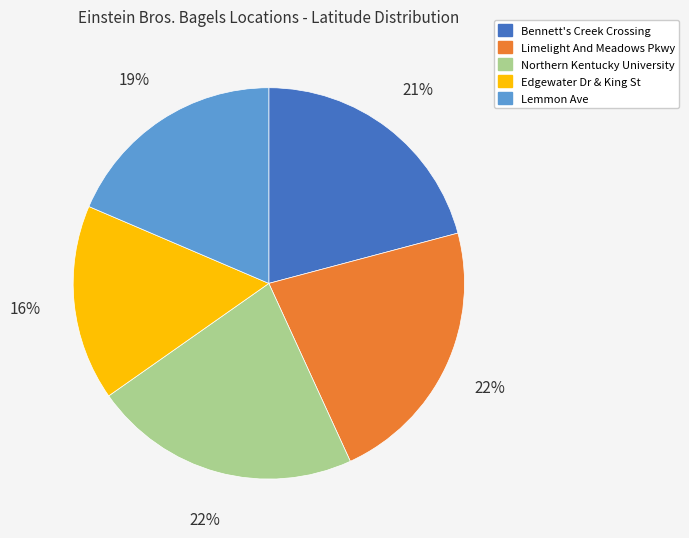

Combined, do Bennett's Creek Crossing and Limelight And Meadows Pkwy account for over 50%?

No